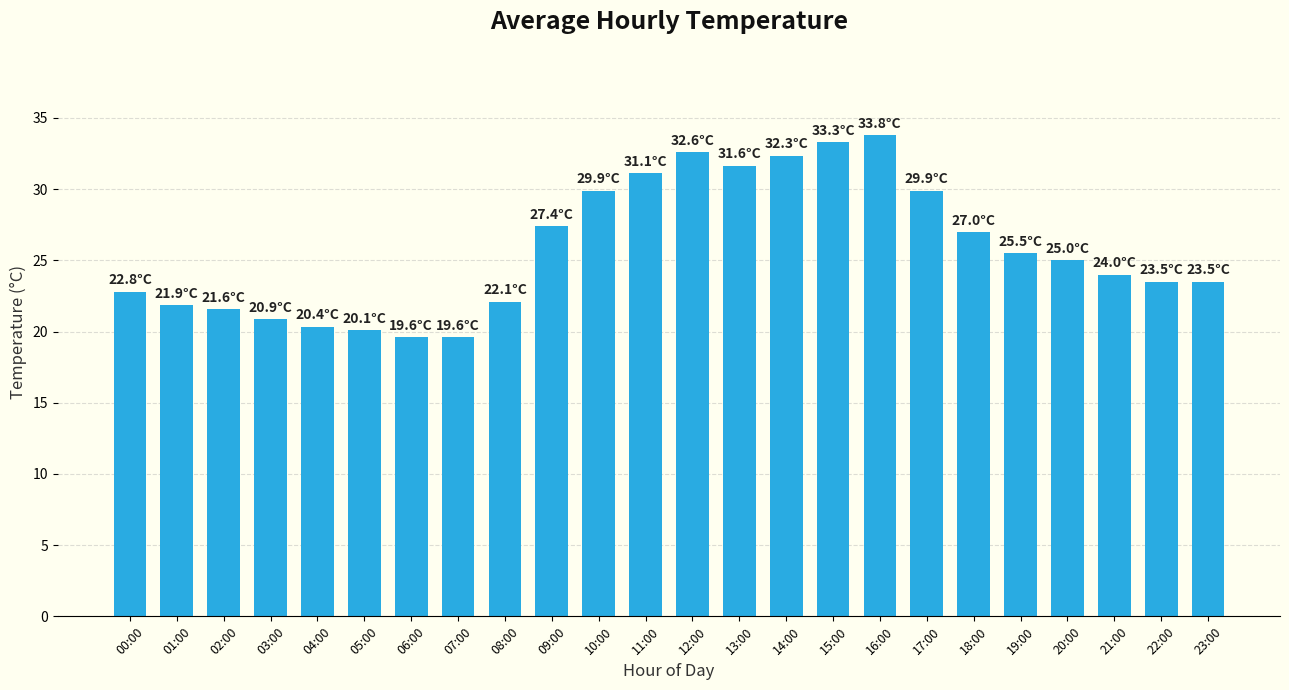

At which label is the value closest to 26?

19:00